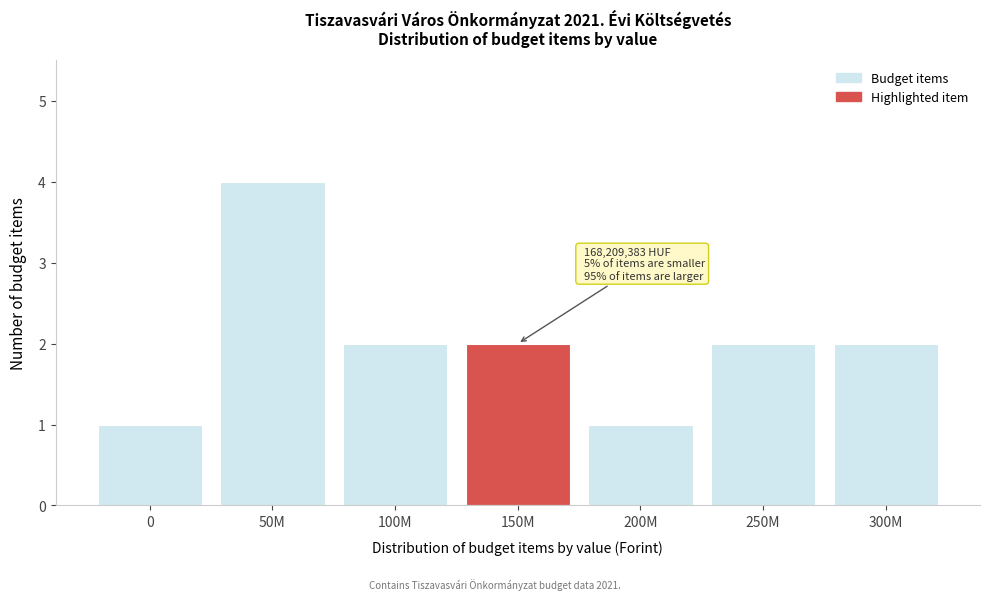

Reading left to right, list all the values displayed in this chart.

1	4	2	2	1	2	2